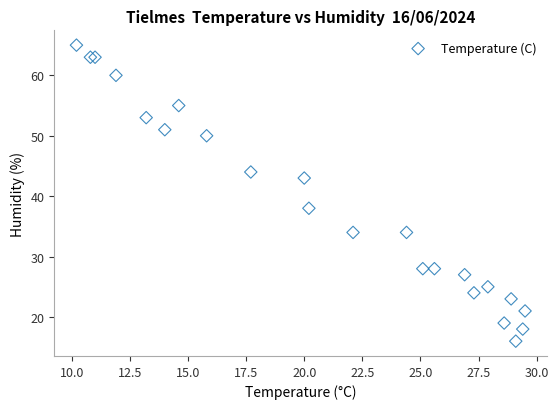

What Y value in the scatter plot is closest to 40?

38